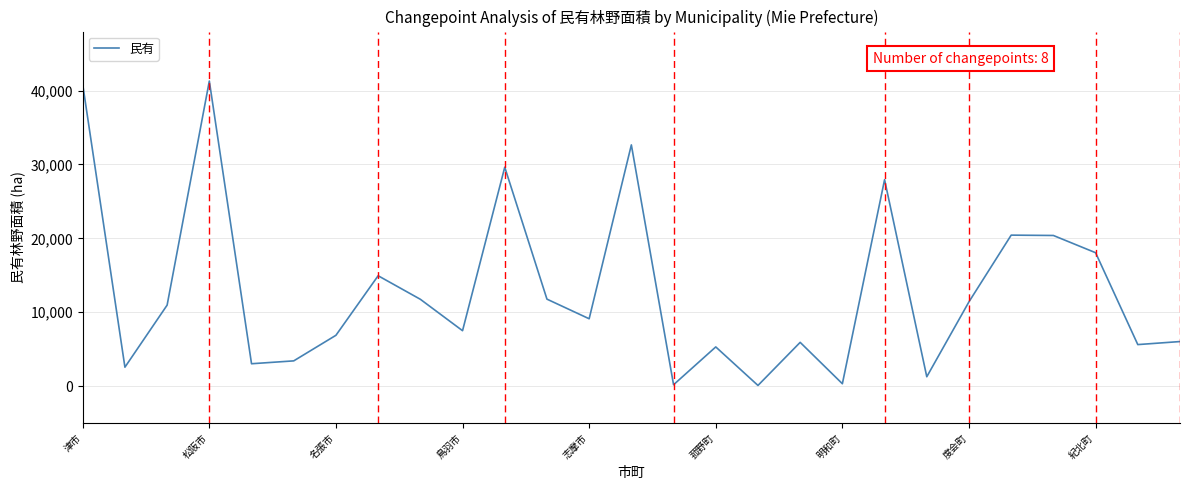

What is the minimum value shown in the chart?

81